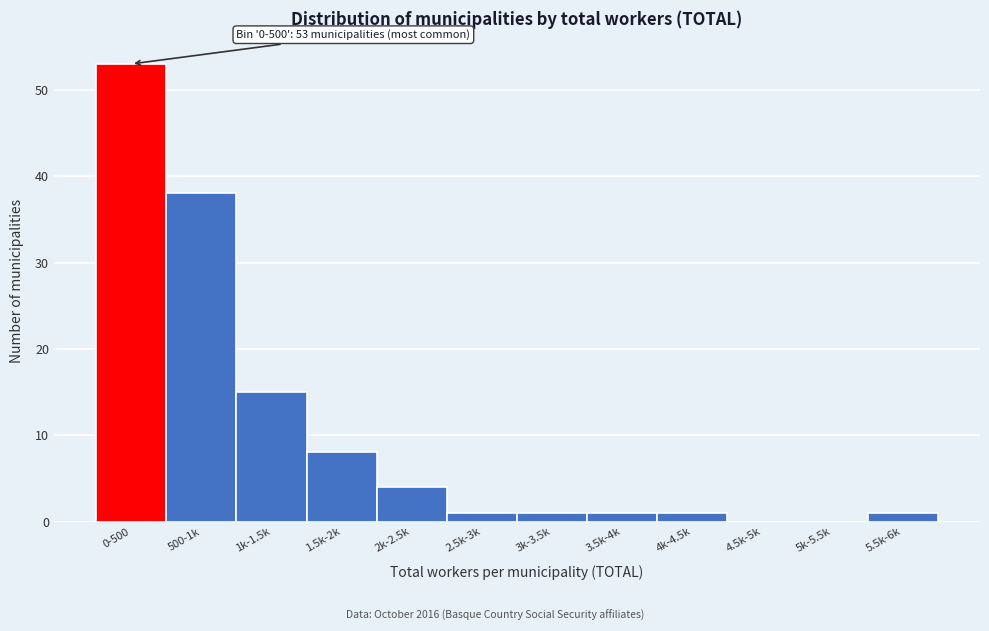

Reading left to right, list all the values displayed in this chart.

0-500=53	500-1k=38	1k-1.5k=15	1.5k-2k=8	2k-2.5k=4	2.5k-3k=1	3k-3.5k=1	3.5k-4k=1	4k-4.5k=1	4.5k-5k=0	5k-5.5k=0	5.5k-6k=1